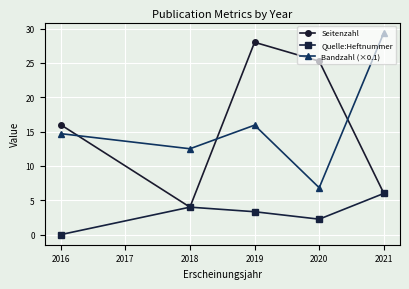

What is the average value of the Bandzahl (×0.1) series?

15.9